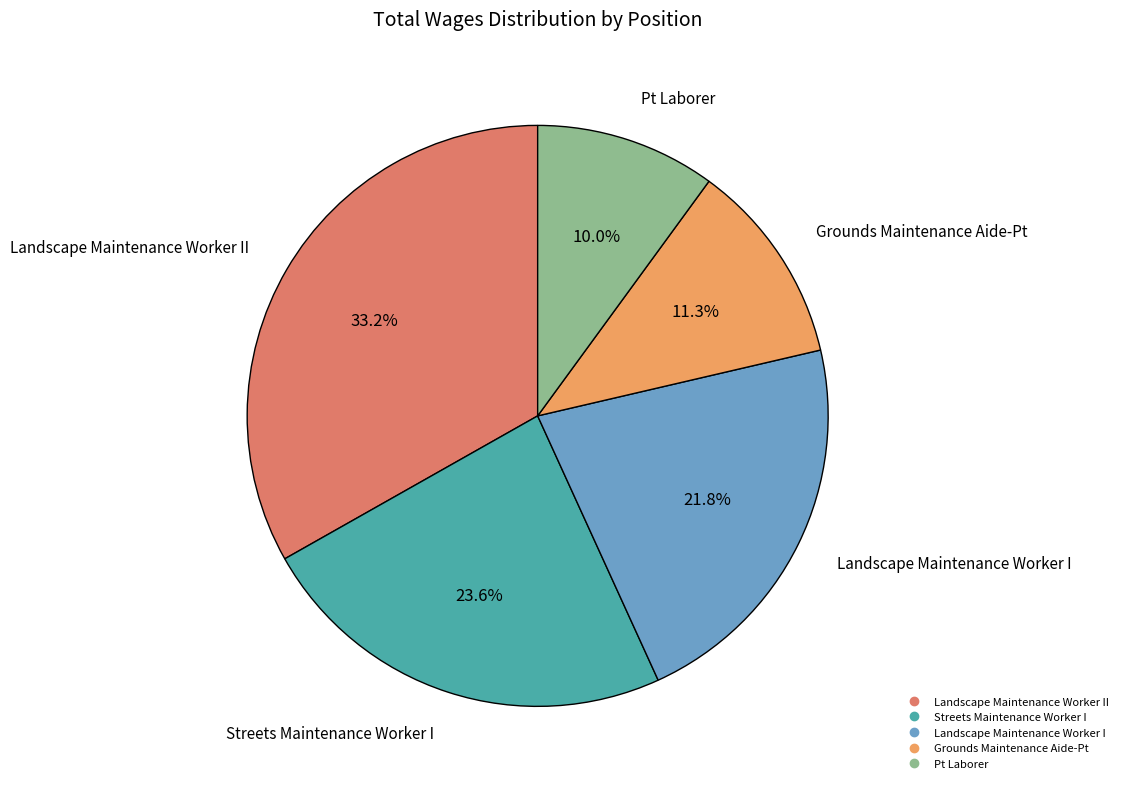

Is there a majority slice in this chart?

No